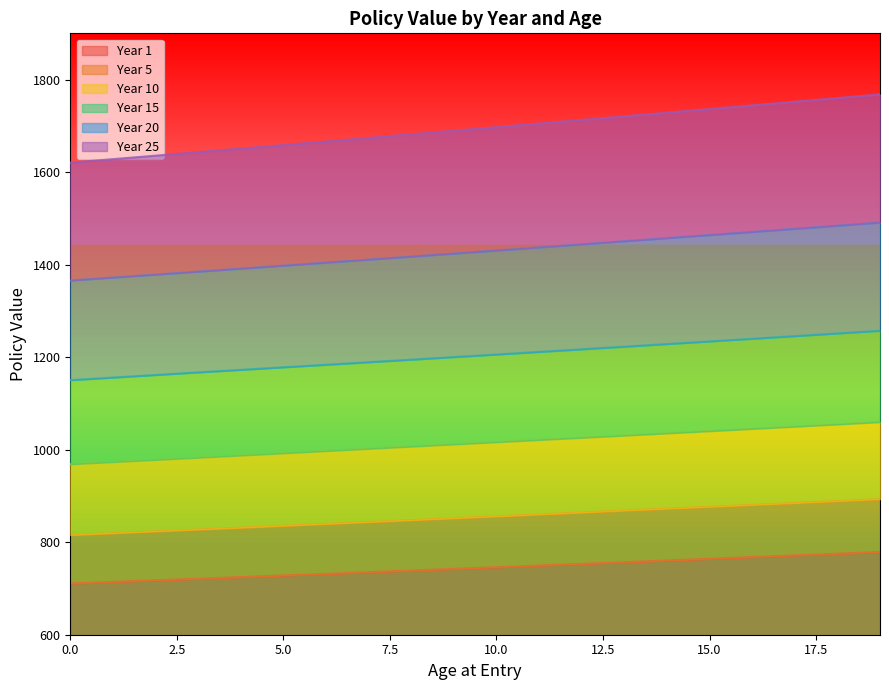

Does the chart have visible grid lines?

No